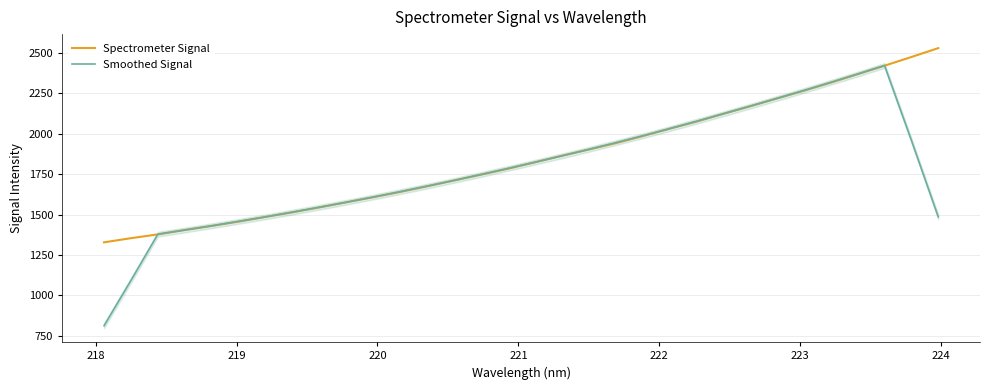

Between which two adjacent categories do Smoothed Signal and Spectrometer Signal first intersect?

218 and 219